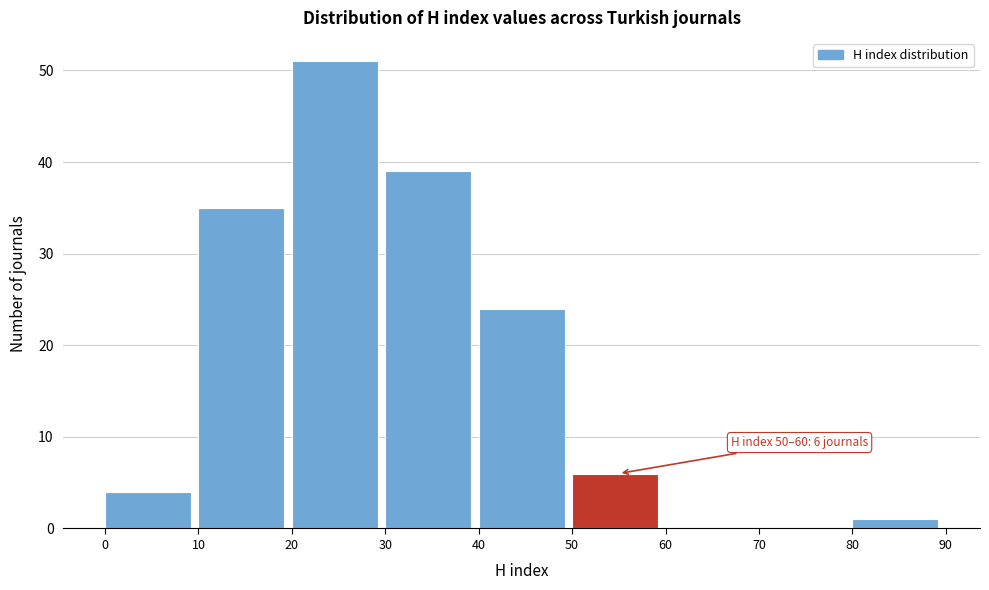

Over which range of the x-axis is the bar tallest?

20 to 30